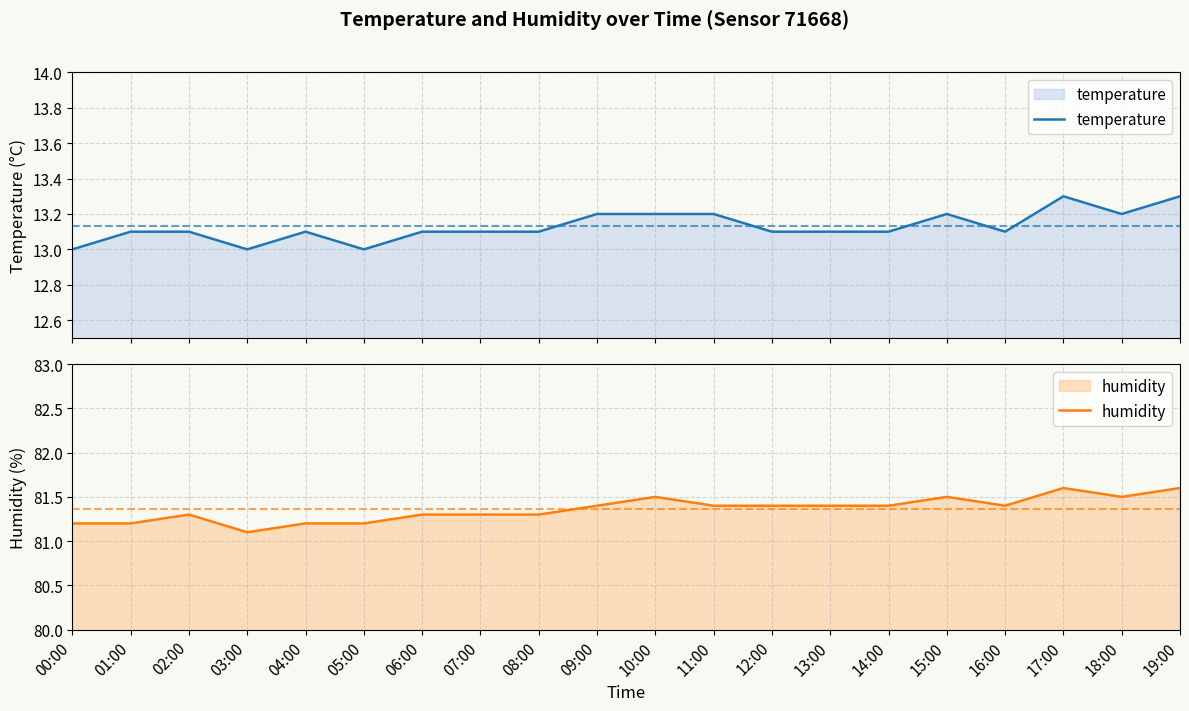

At which category does the chart reach its peak across all series?

17:00